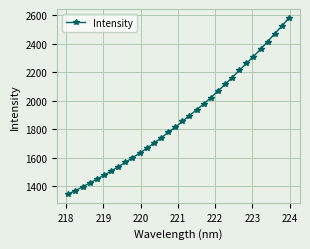

How many lines are shown in the chart?

1